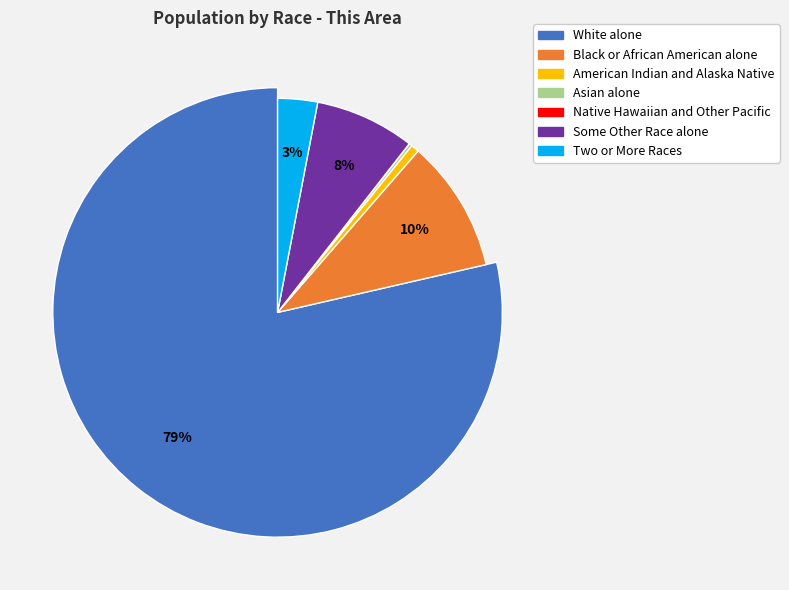

Is it true that Asian alone is 0% of the pie?

True